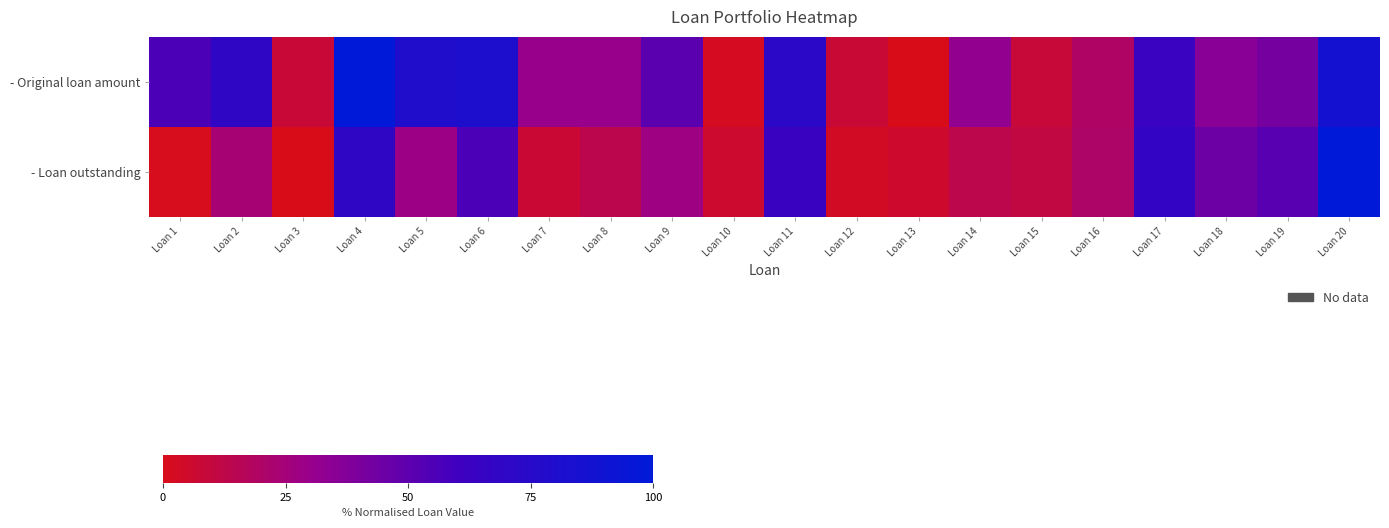

What is the total value across all series at Loan 2?

93.0